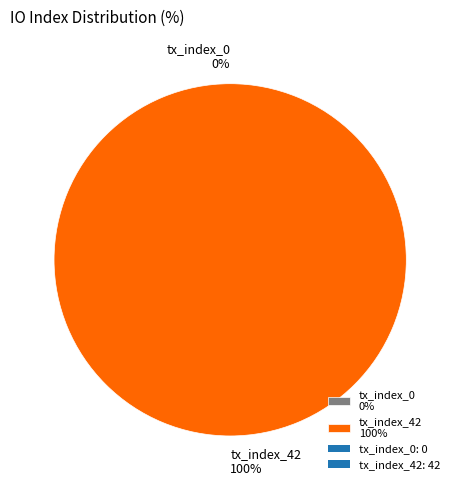

To the nearest percent, what is the difference between the largest and smallest slice percentages?

100%